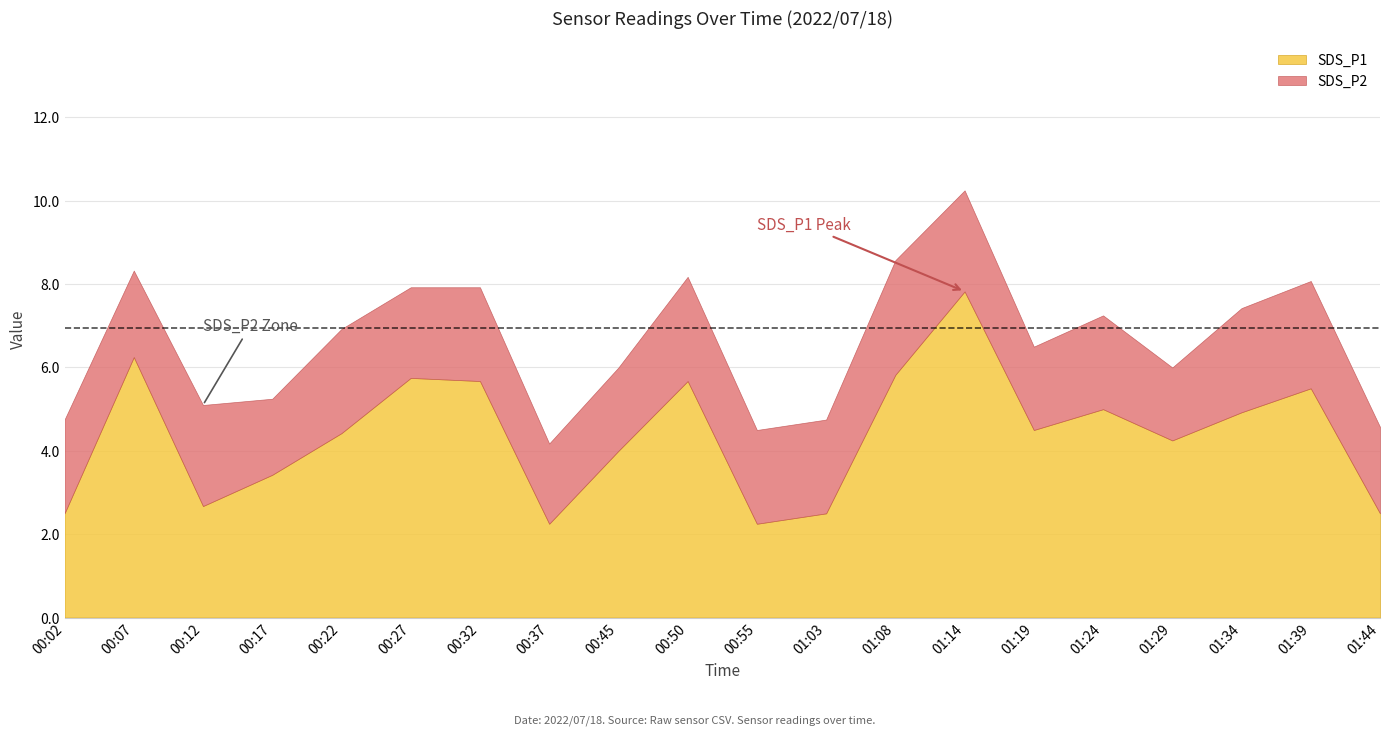

What is the total value across all series at 00:27?

7.9